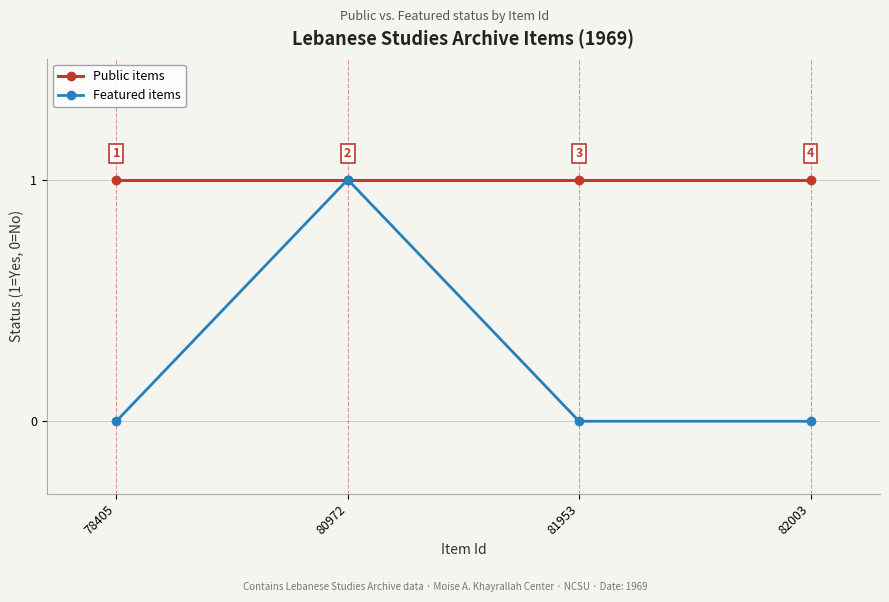

What is the sum of all Public items values?

4